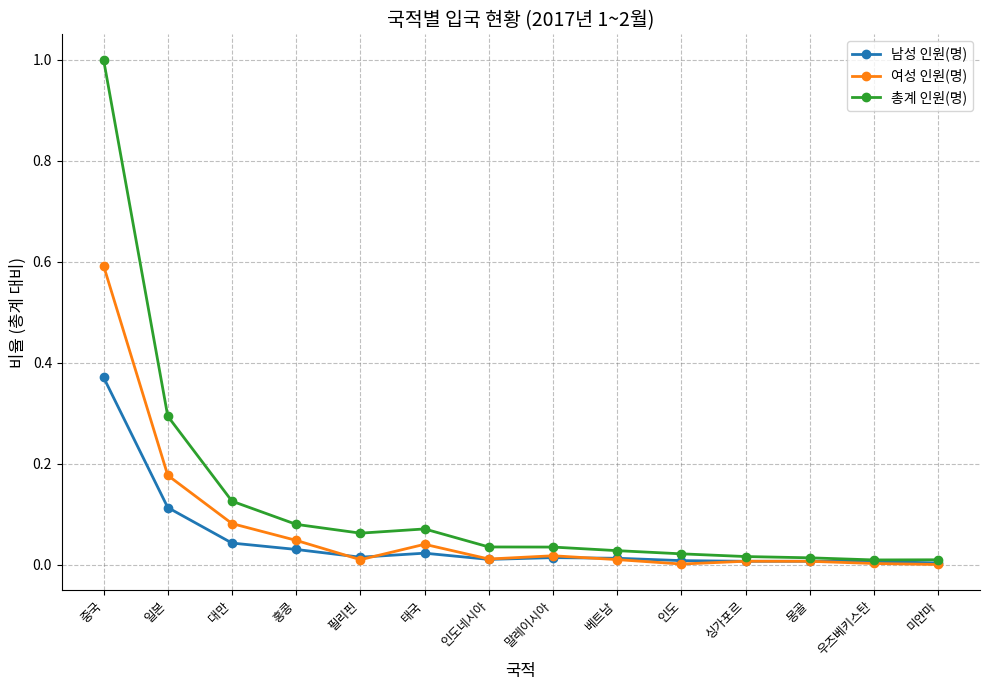

What are all the series names shown in the legend?

남성 인원(명), 여성 인원(명), 총계 인원(명)